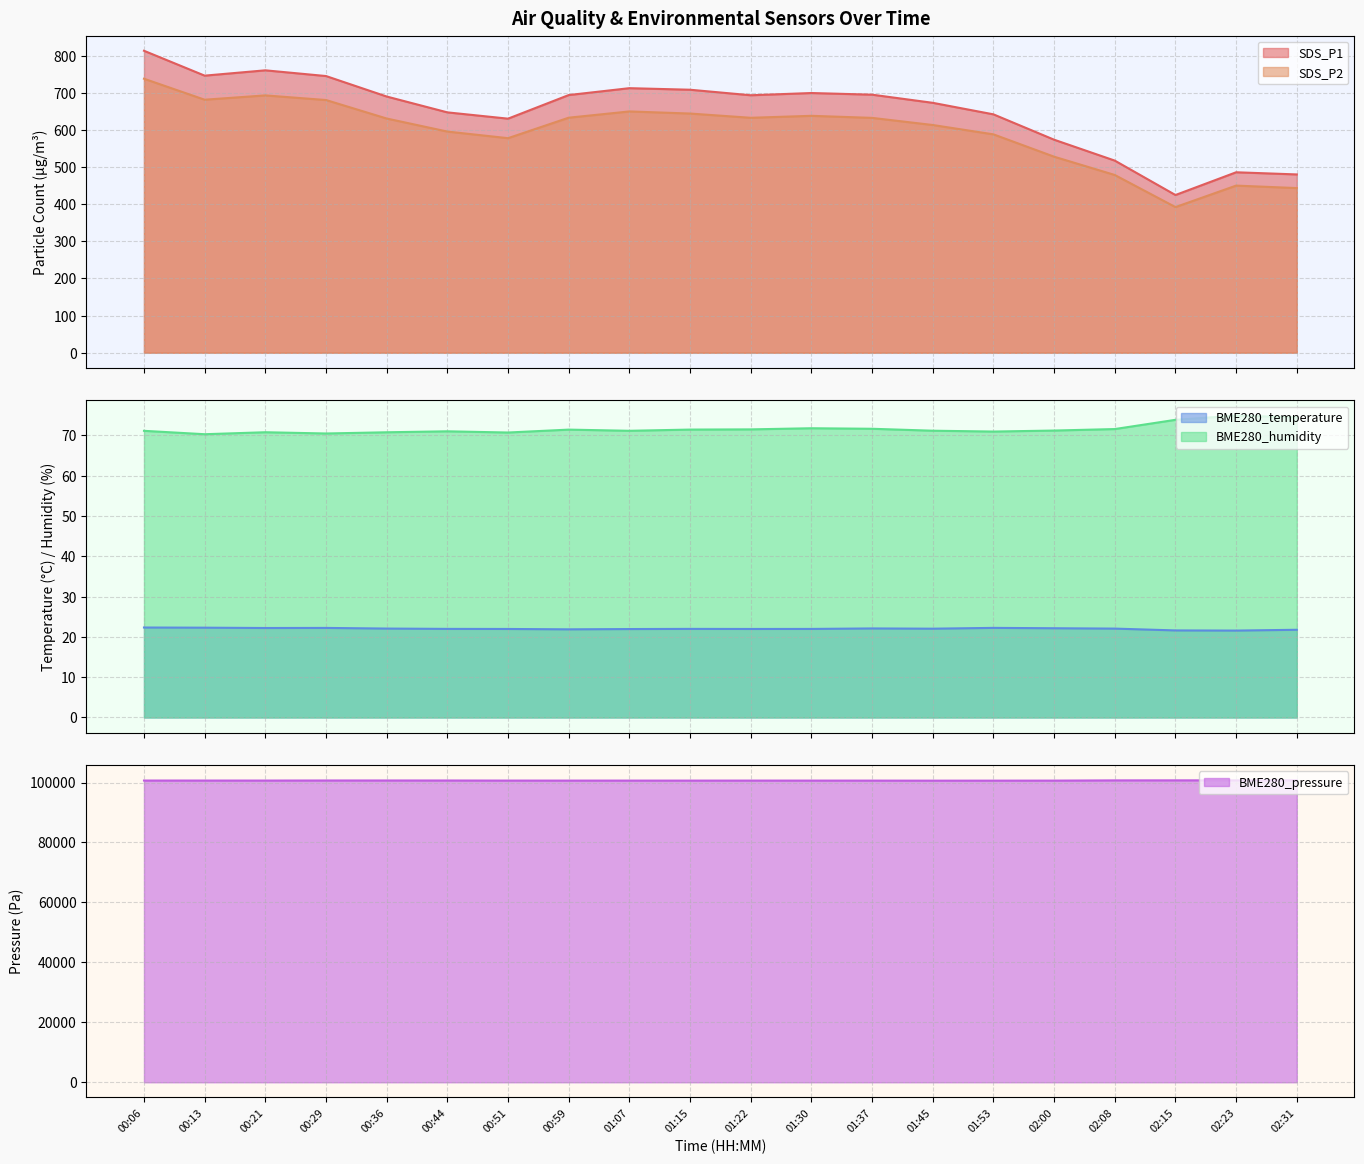

Where is the first local minimum for BME280_pressure?

00:21